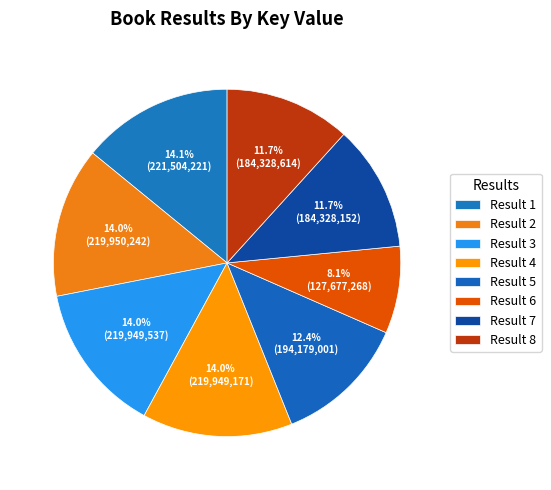

How many segments does this pie chart have?

8